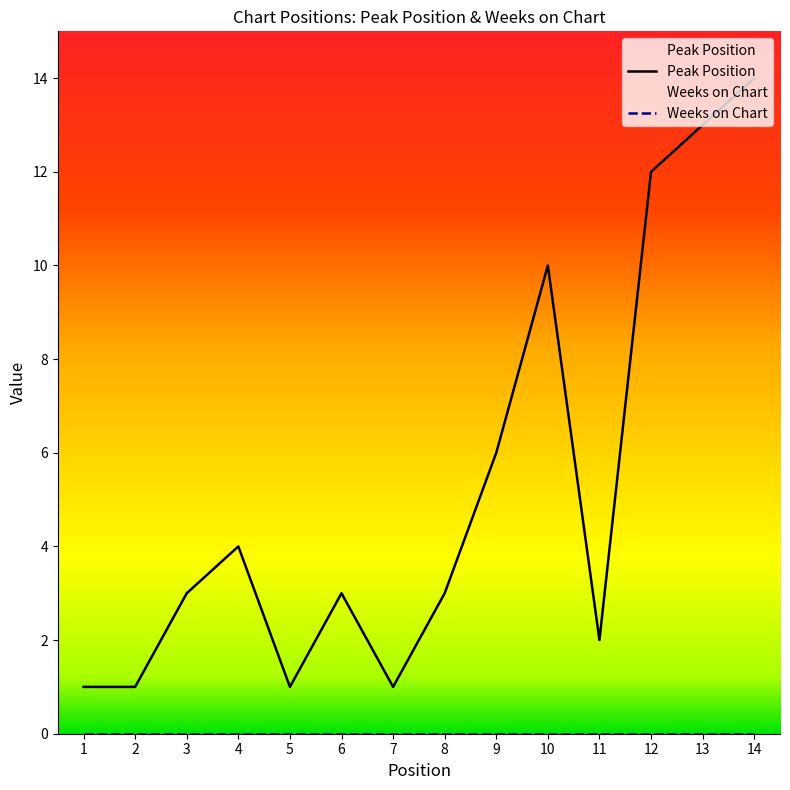

How many lines are shown in the chart?

2